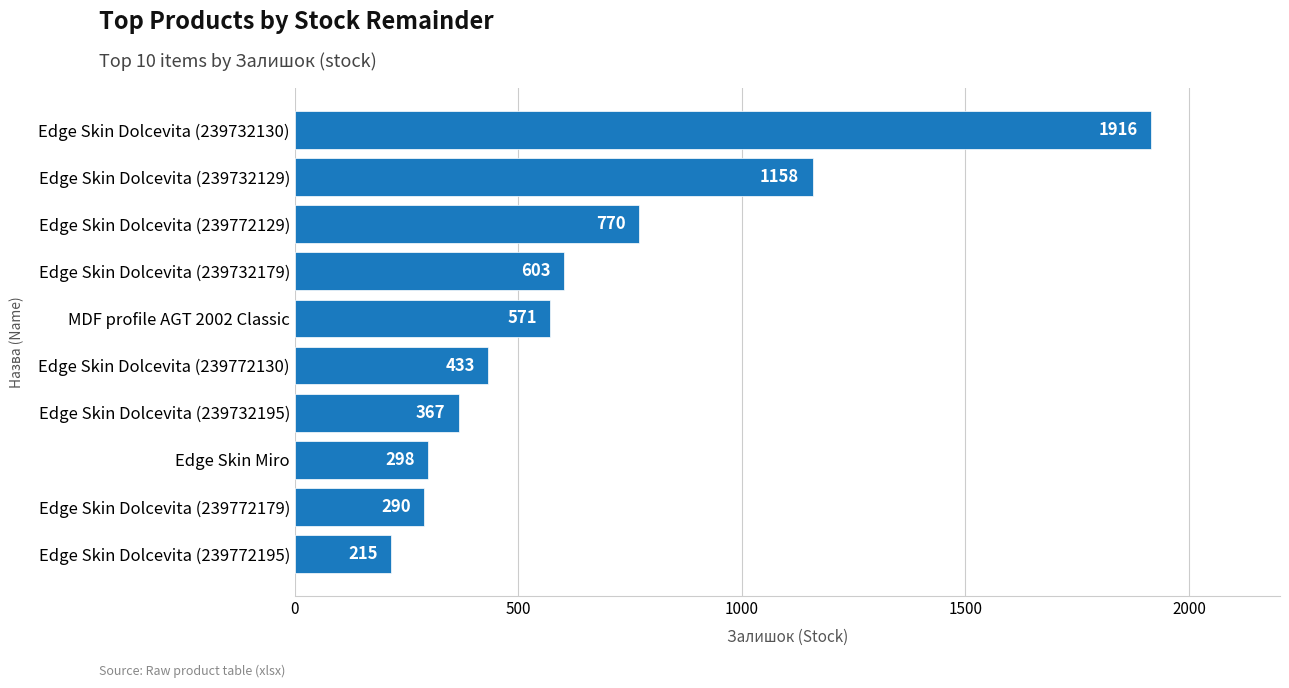

The chart shows a value of 1000 at Edge Skin Dolcevita (239732179). True or false?

False